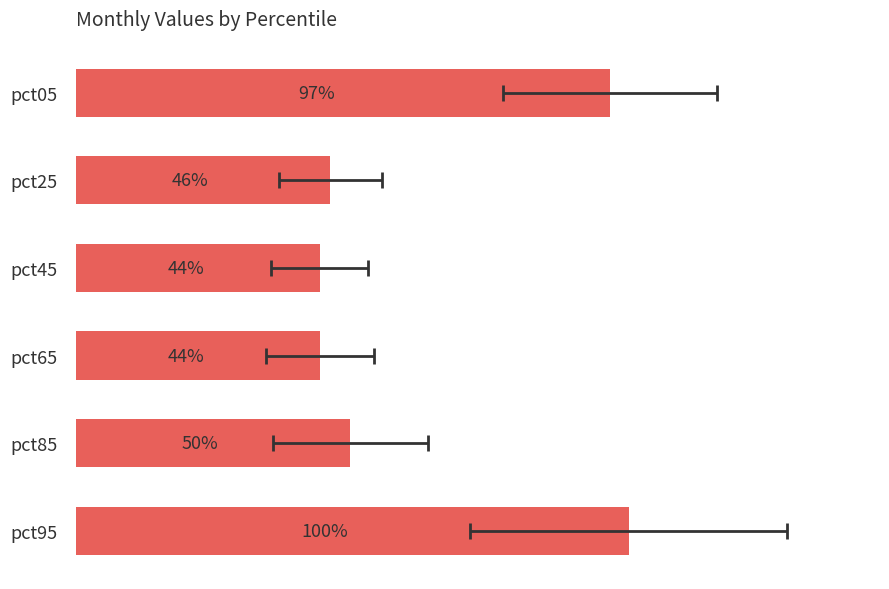

Does the chart contain stacked bars?

No